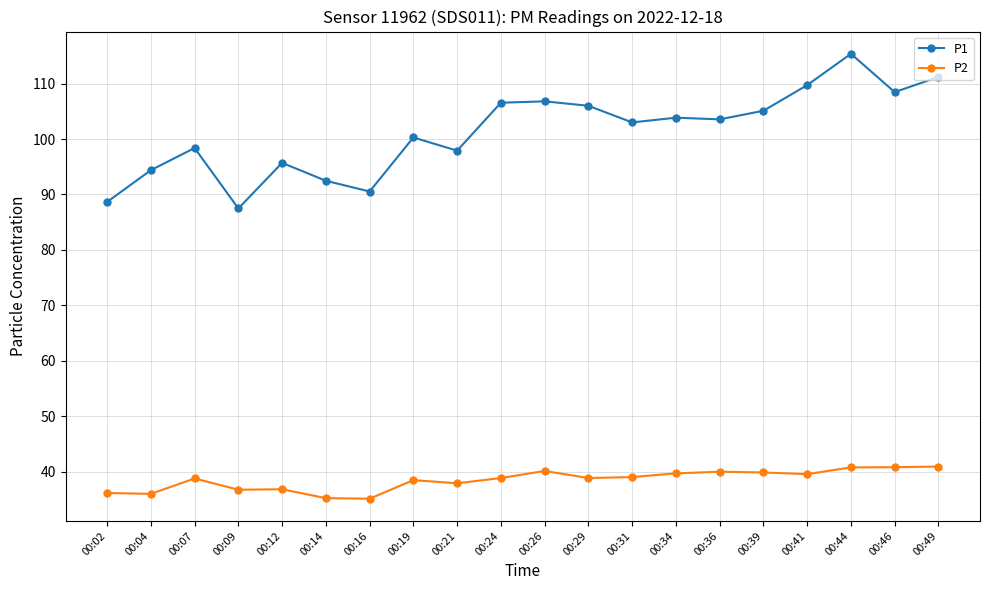

How many data points in P2 are less than 38?

7